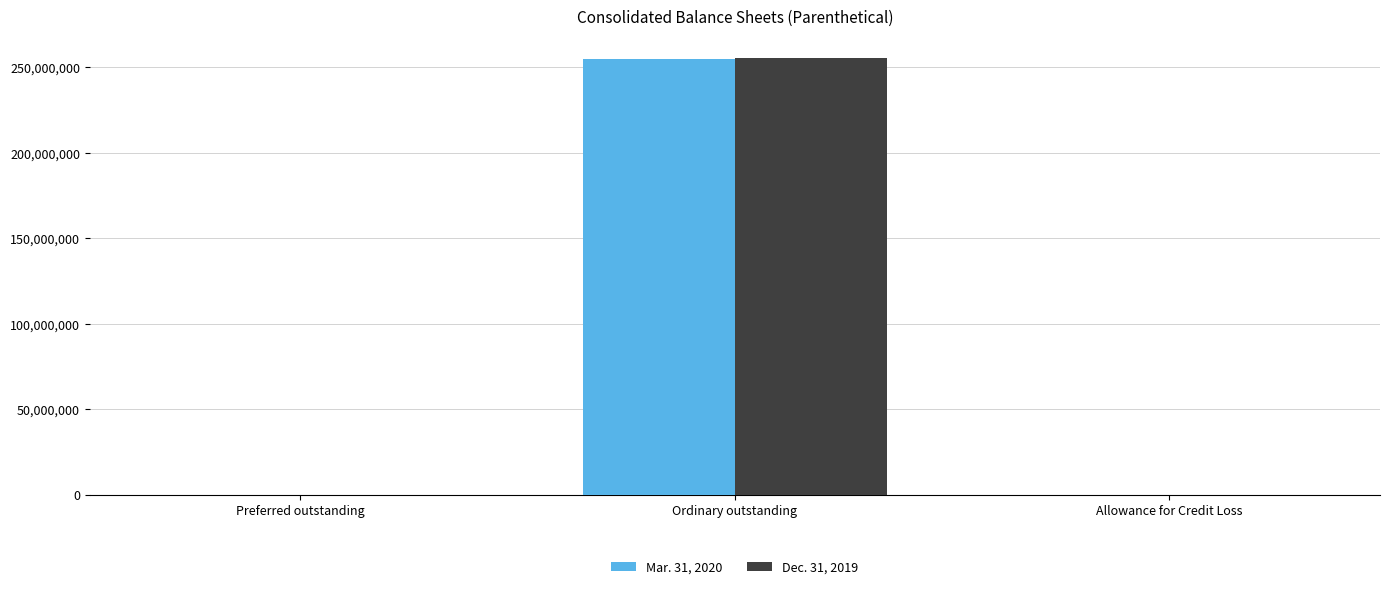

At which category is the sum across all series the highest?

Ordinary outstanding